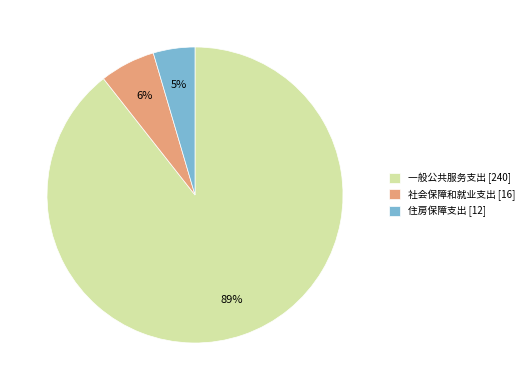

Combined, do 社会保障和就业支出 [16] and 住房保障支出 [12] account for over 50%?

No